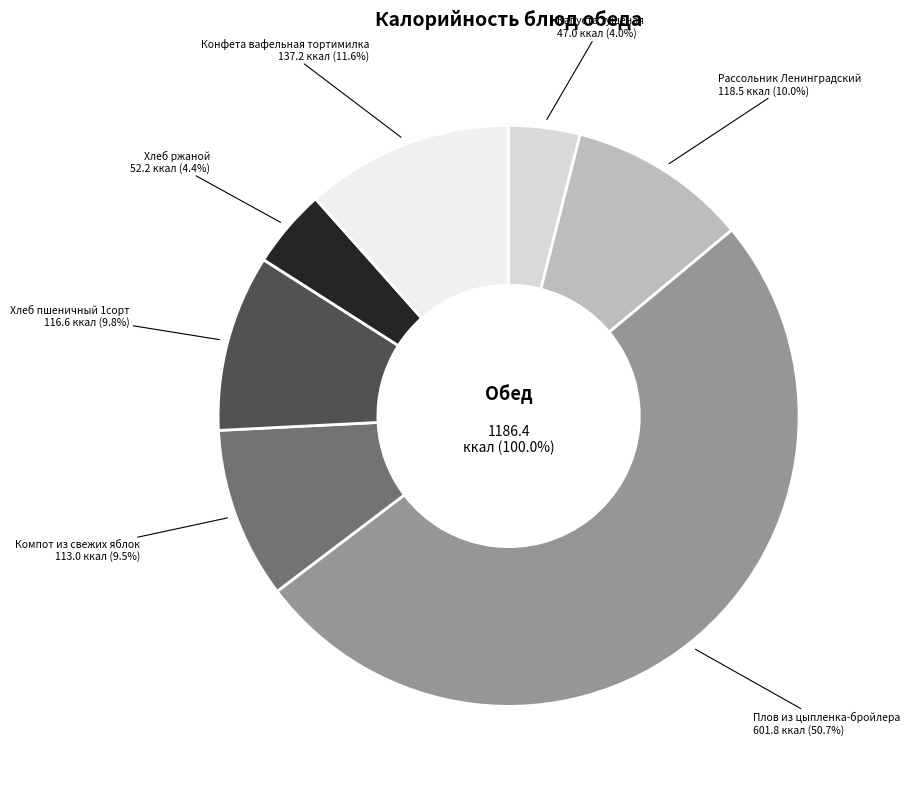

What percentage is the Плов из цыпленка-бройлера slice, to the nearest percent?

51%